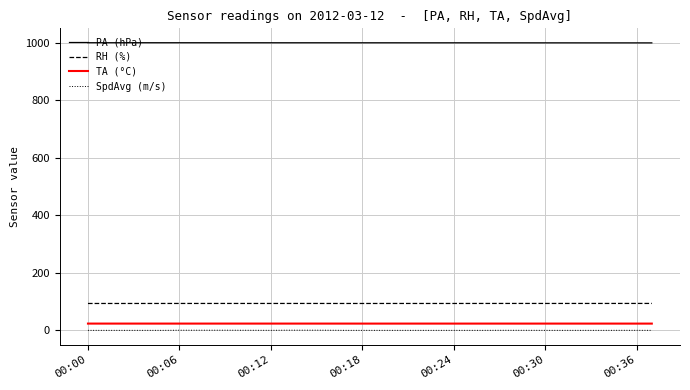

Which series has the largest total across all categories?

PA (hPa)